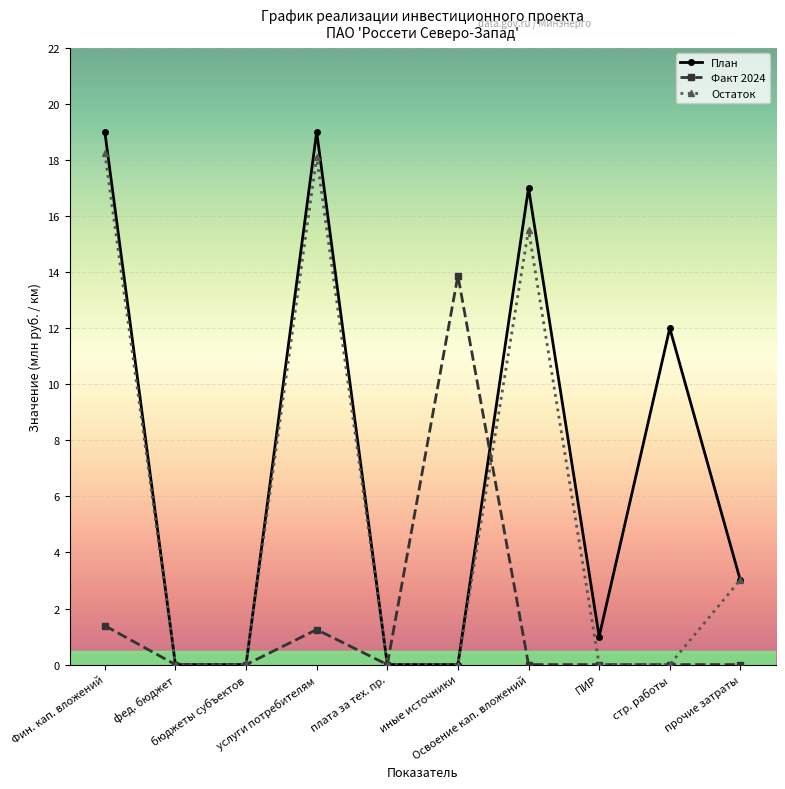

Does the chart have visible grid lines?

Yes